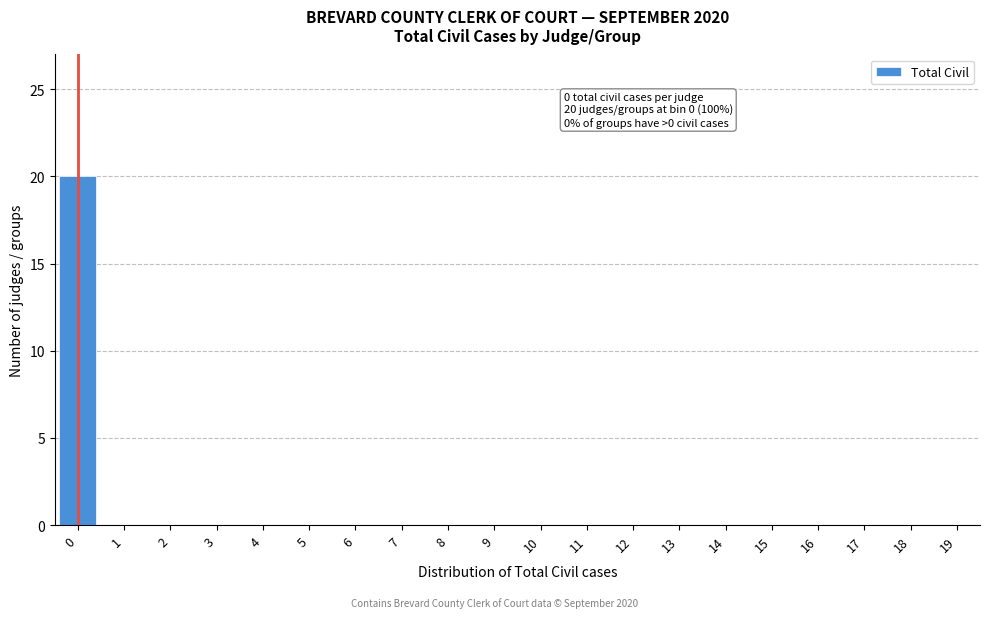

Reading left to right, what are all the values shown in this chart?

0=20	1=0	2=0	3=0	4=0	5=0	6=0	7=0	8=0	9=0	10=0	11=0	12=0	13=0	14=0	15=0	16=0	17=0	18=0	19=0